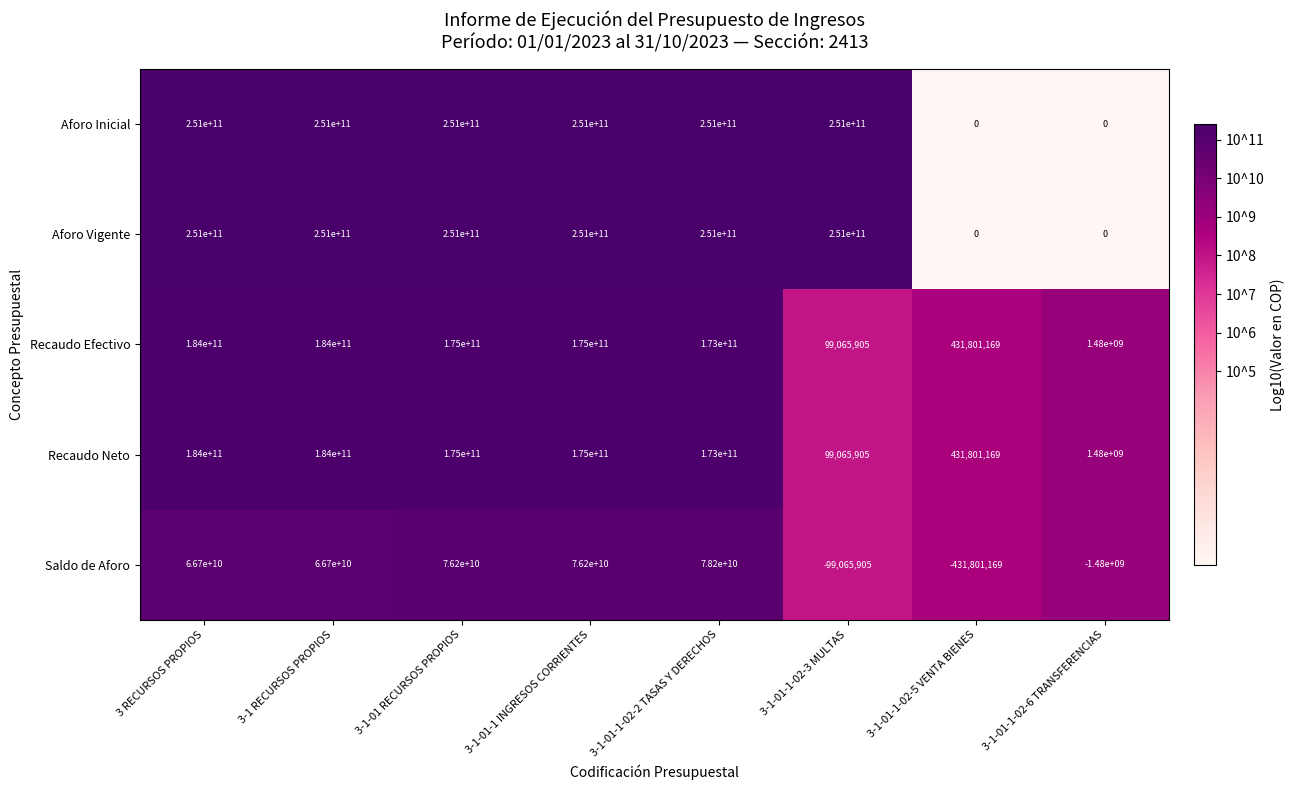

At how many categories does at least one series exceed 185049918558?

6